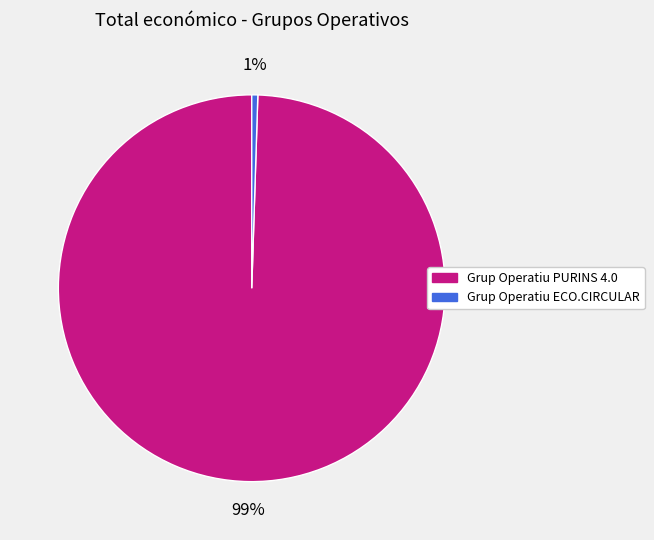

Is it true that Grup Operatiu PURINS 4.0 is 88% of the pie?

False